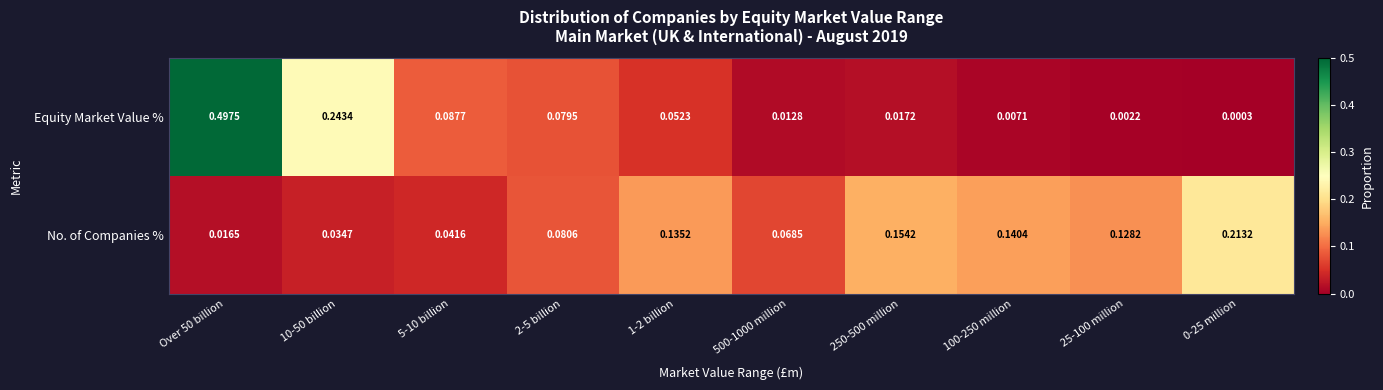

List the series in order of their overall mean, highest first.

No. of Companies %, Equity Market Value %